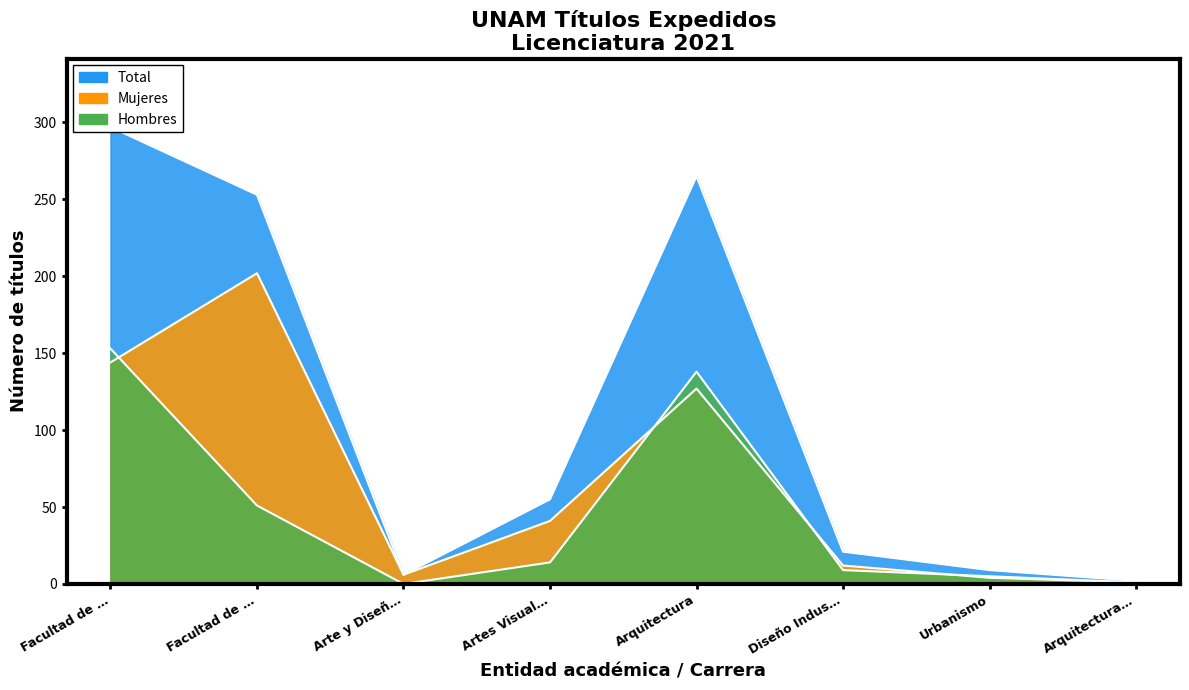

What is the sum of the Hombres values at Arte y Diseñ… and Artes Visual…?

14